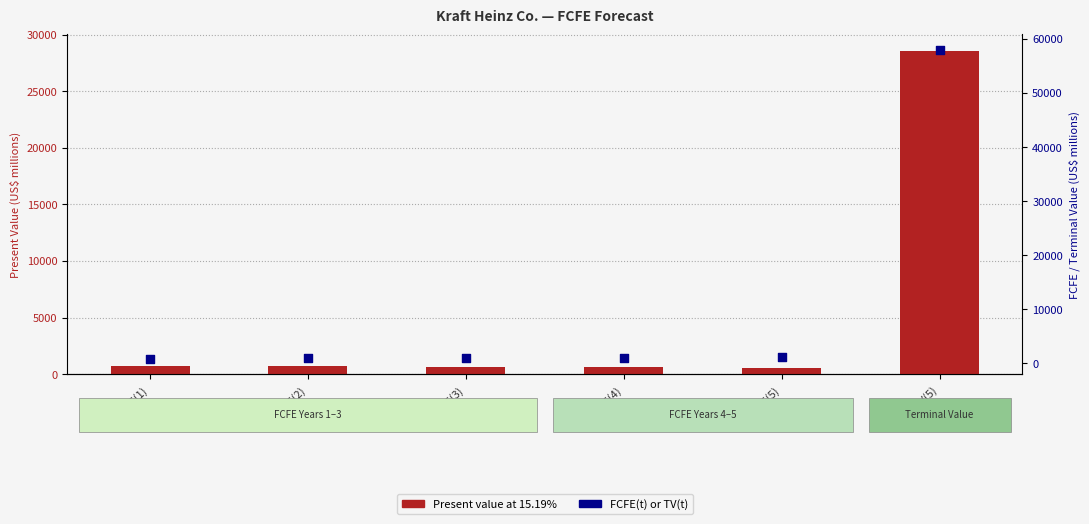

Which series has the widest spread of Y values?

FCFE(t) or TV(t)